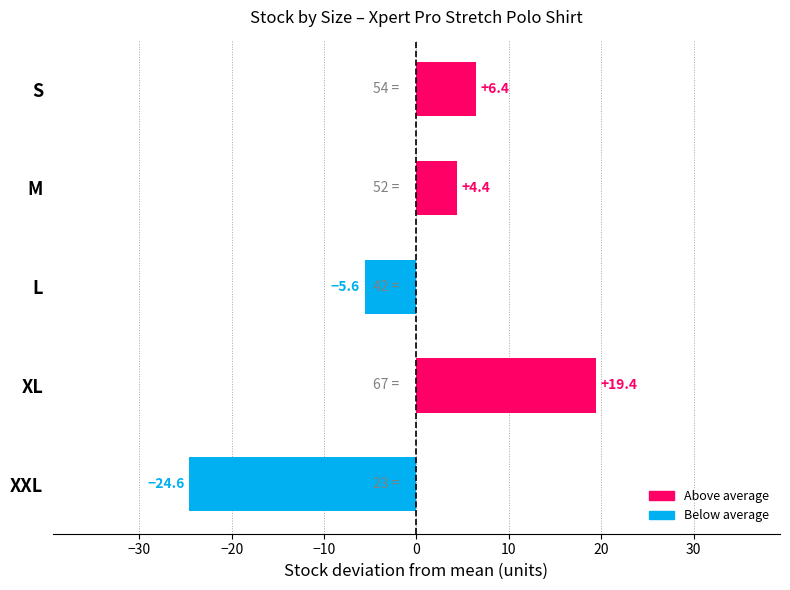

What is the label of the 3rd bar from the bottom?

L